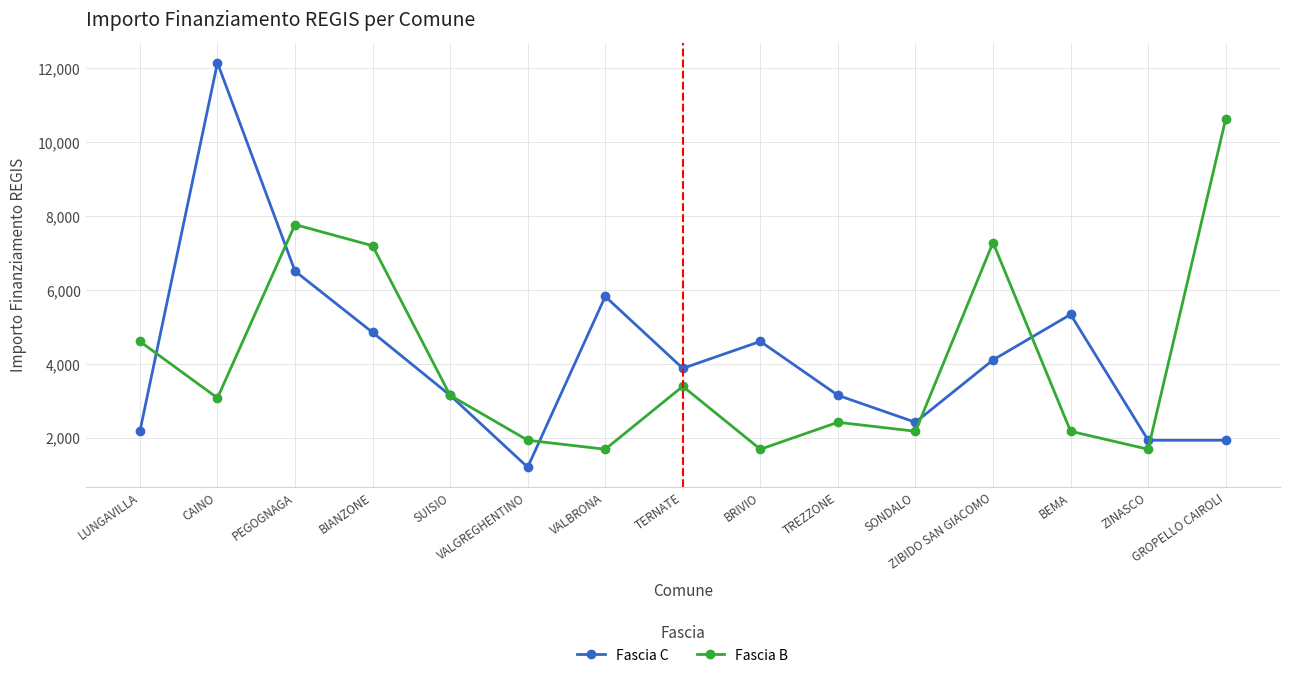

True or false: Fascia C has more than 0 points higher than both neighbors.

True